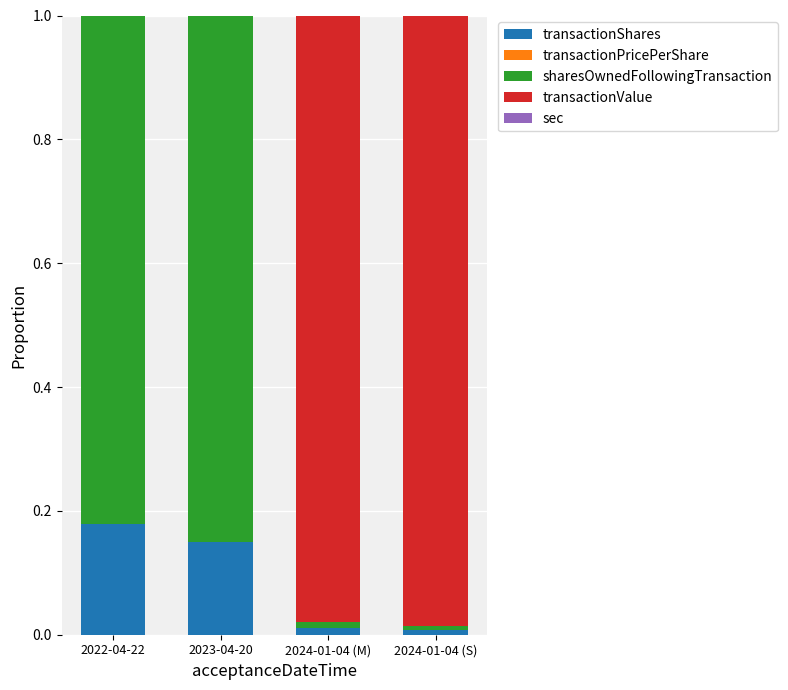

Is it true that transactionShares equals 0.0 at 2024-01-04 (S)?

True